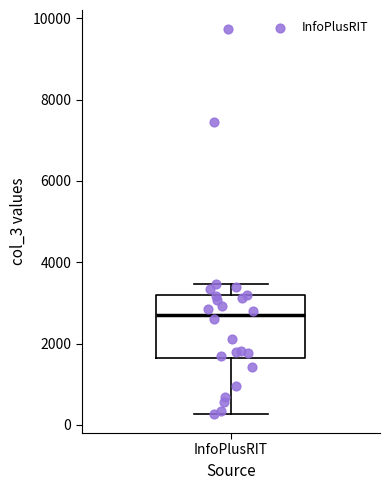

Transcribe this box plot: give where the median line is, the range the box spans, and where the two whiskers end, as read against the y-axis. The values are not printed on the chart, so give them approximately, as read against the axis.

median 2600, box 1600 to 3200, whiskers 200 to 3400